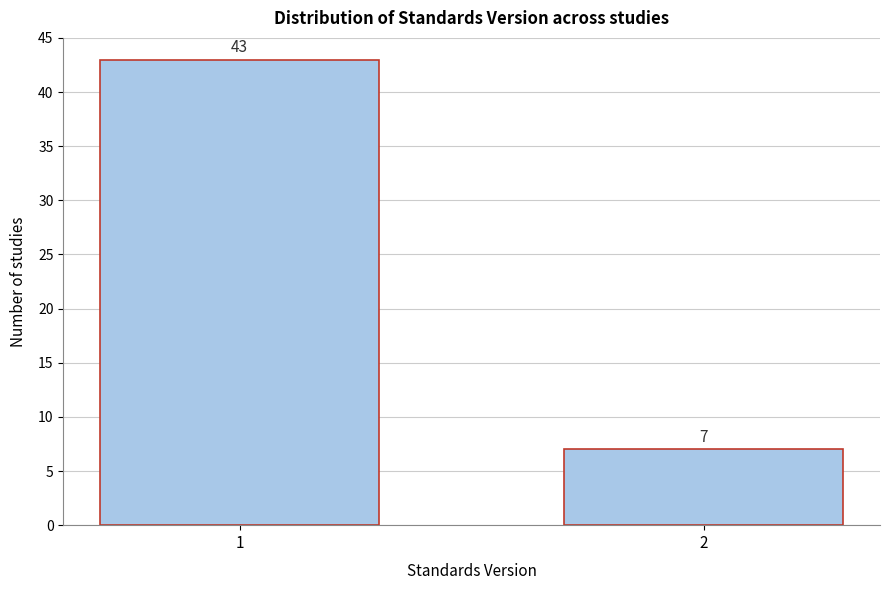

Reading left to right, list all the values displayed in this chart.

43	7